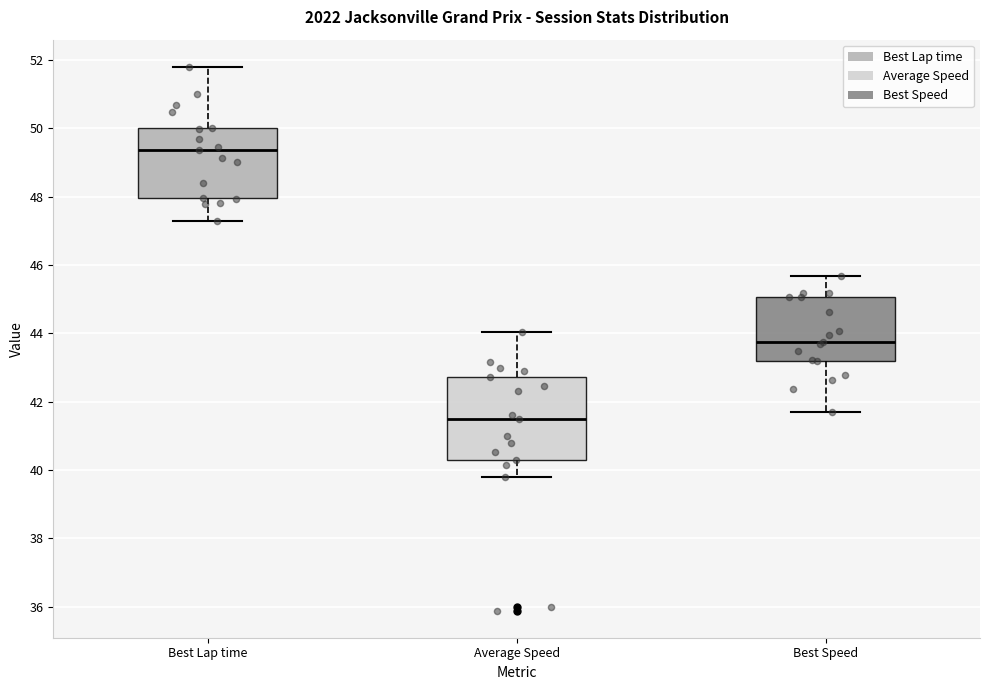

Which box has the lowest median line?

Average Speed